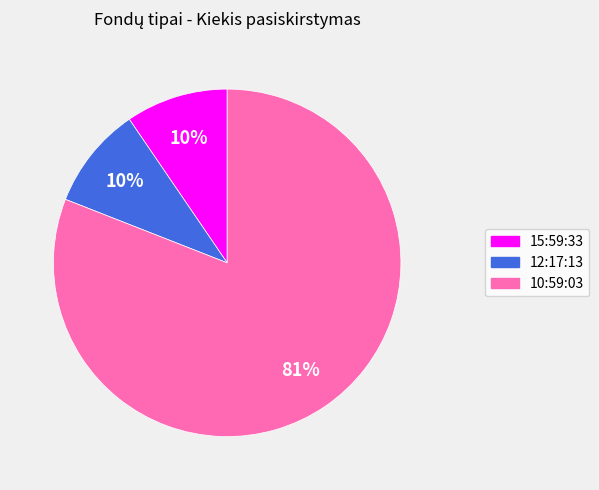

Is the sum of 10:59:03 and 15:59:33 greater than half?

Yes